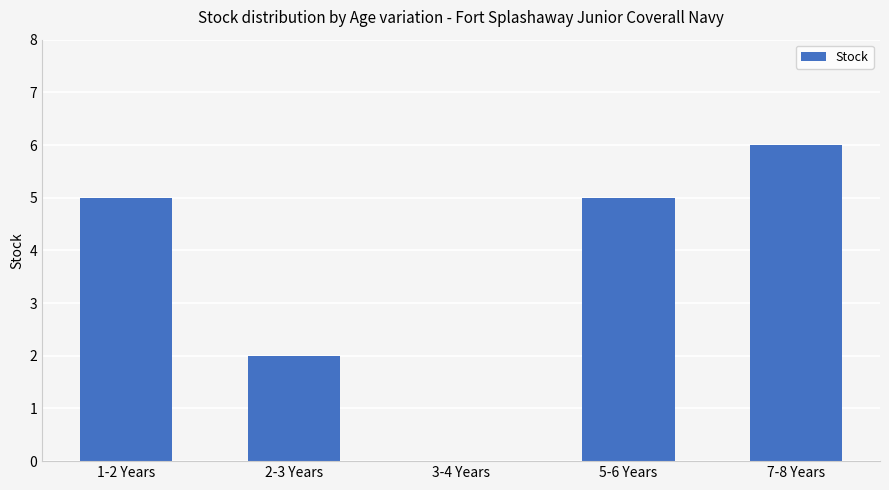

Read the value at 7-8 Years.

6